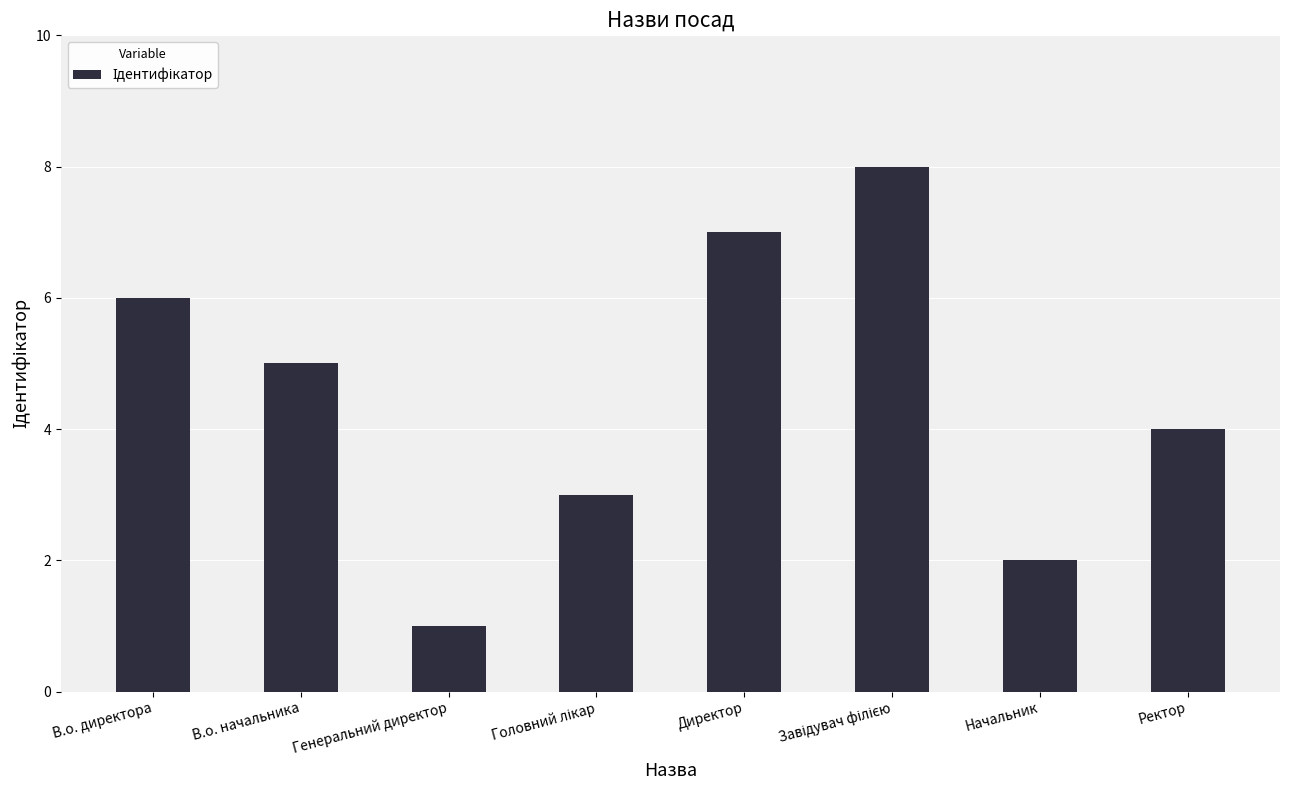

What is the approximate value at Ректор?

4